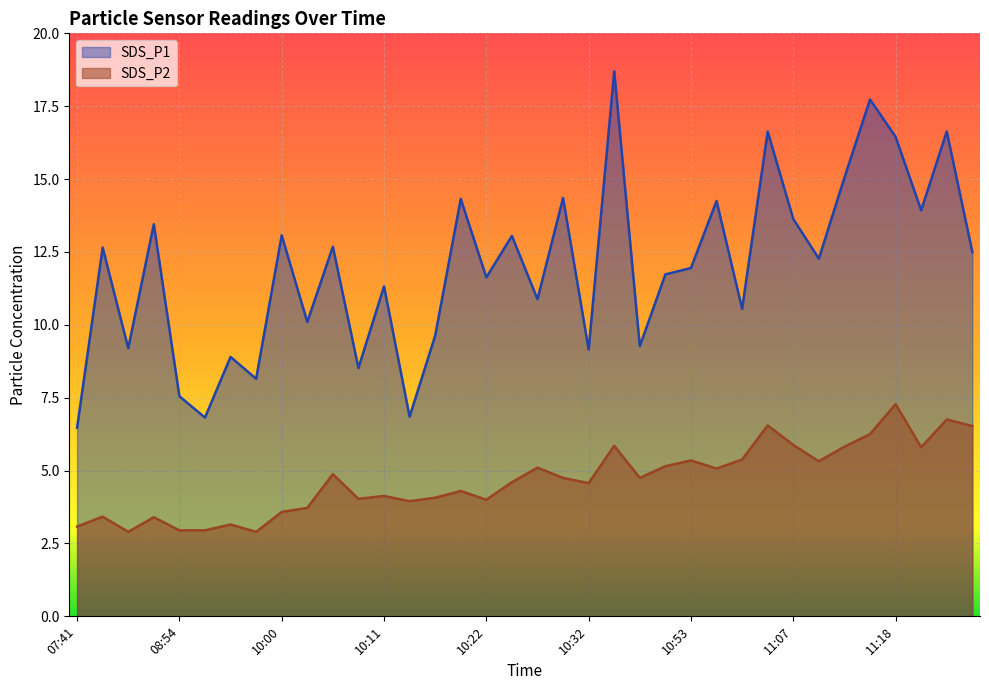

Between 08:52 and 09:48, which series saw the biggest shift?

SDS_P1